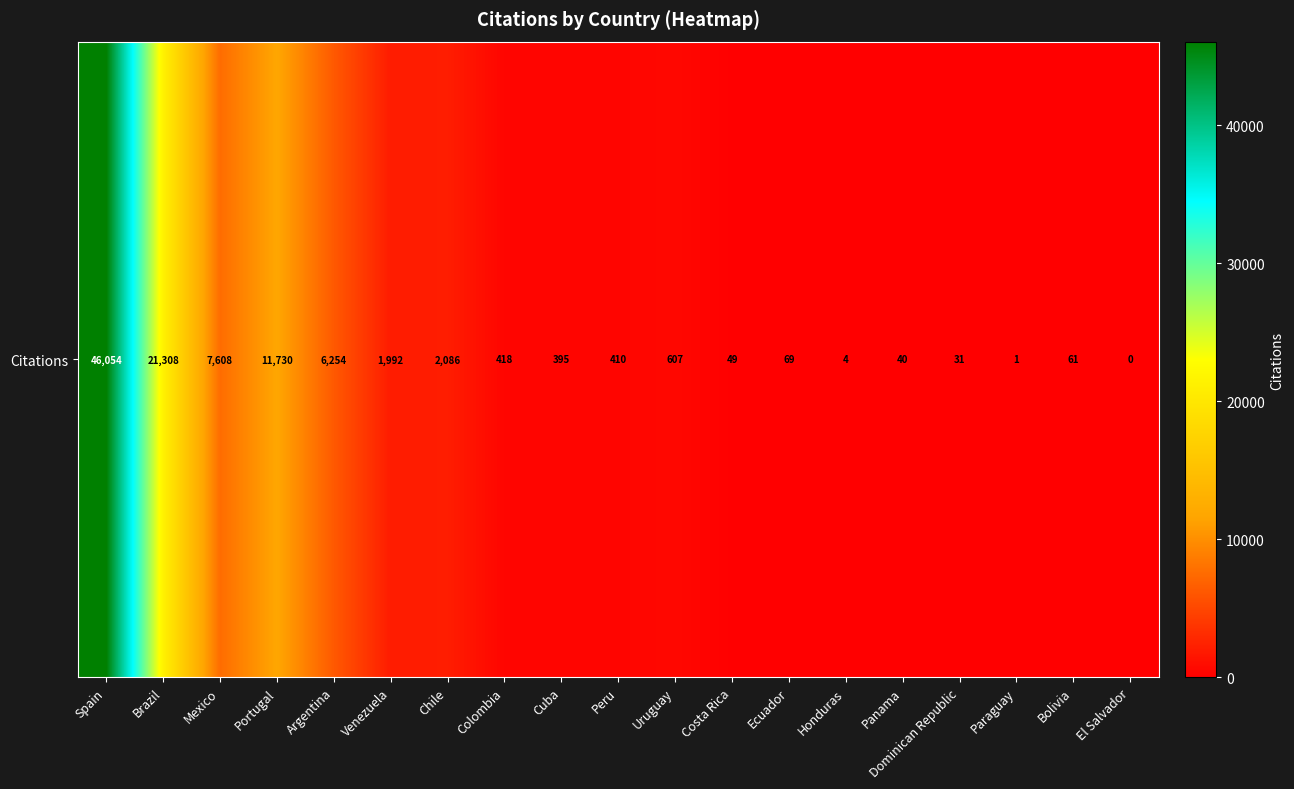

Is it true that the value at Ecuador is 19?

False